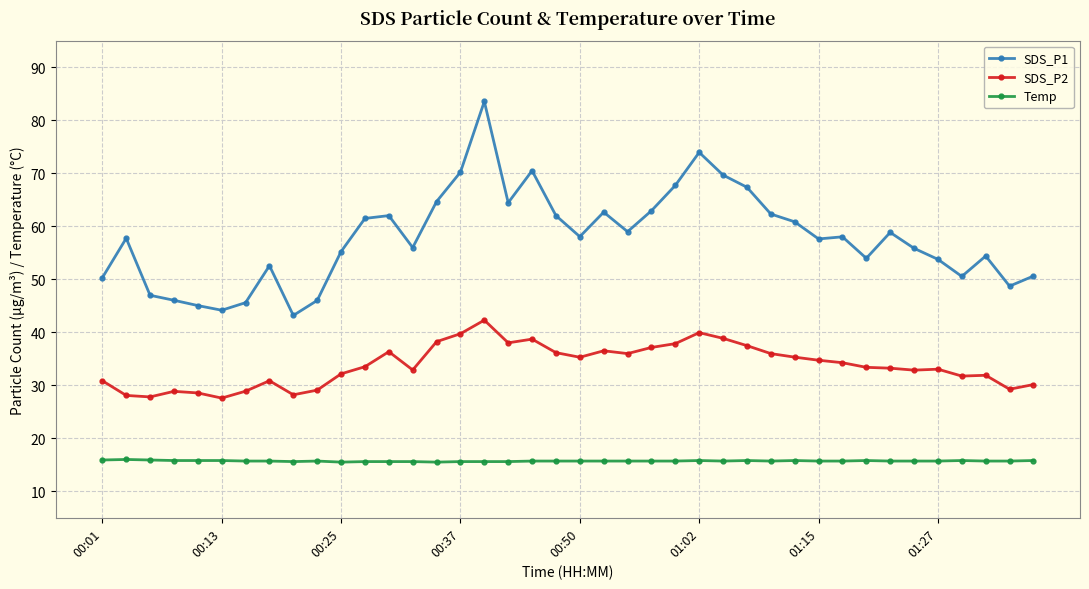

True or false: SDS_P2 and SDS_P1 intersect in this chart.

False